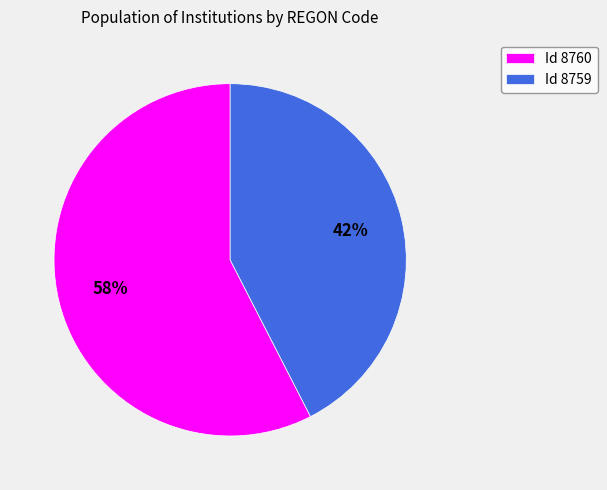

What percentage is the Id 8760 slice, to the nearest percent?

58%